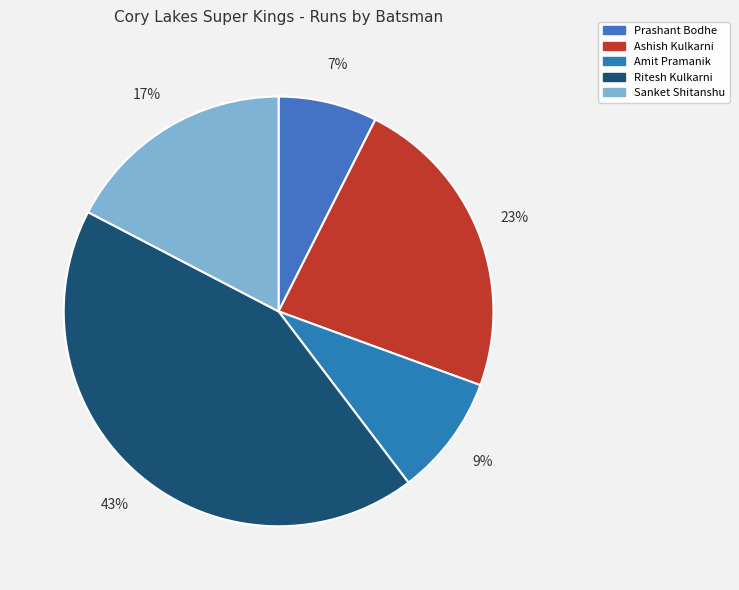

What percentage do Amit Pramanik and Ashish Kulkarni together represent?

32.2%